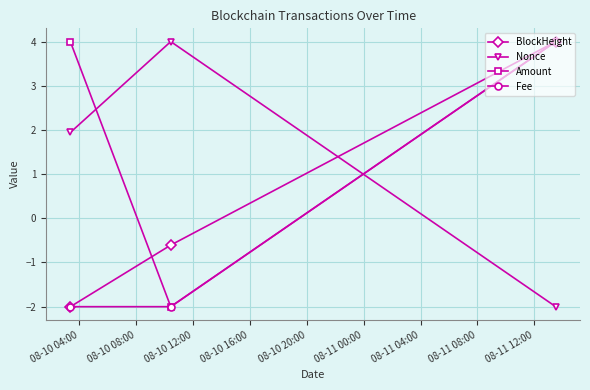

How many series are shown in this chart?

4